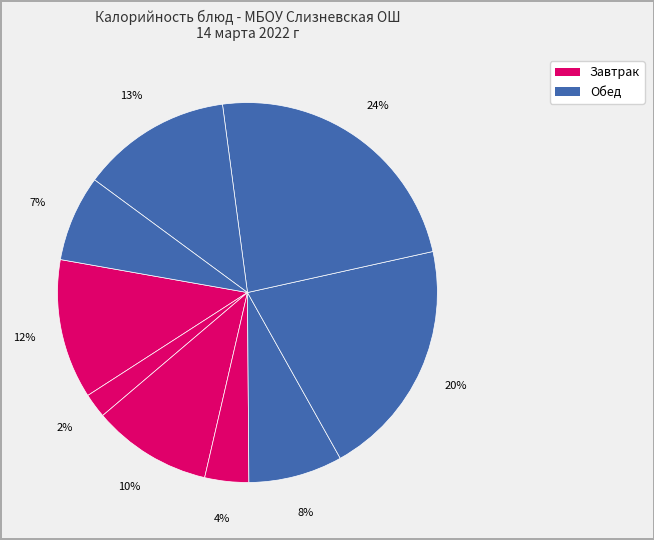

How many segments does this pie chart have?

9